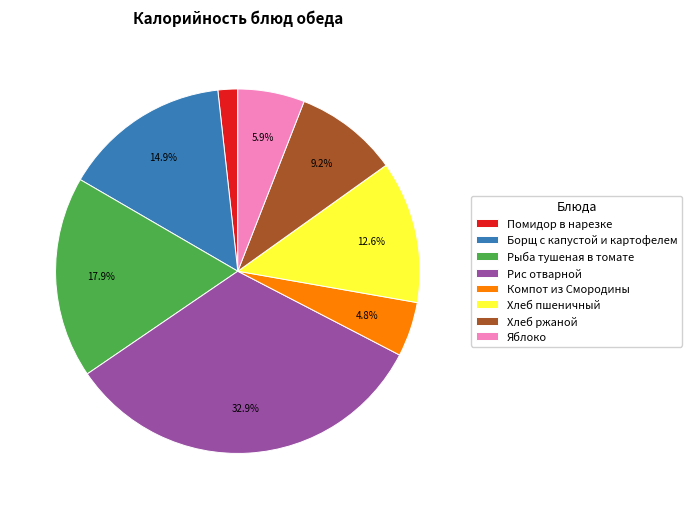

True or false: Помидор в нарезке accounts for 2% of the total.

True